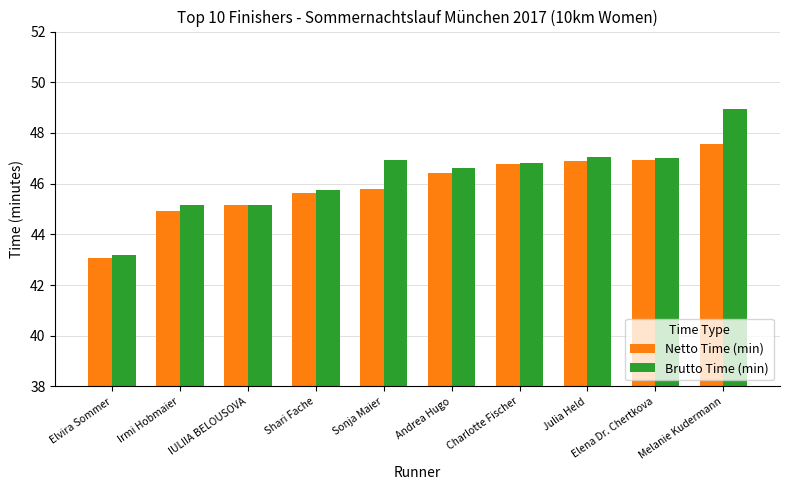

At which category does the chart reach its minimum across all series?

Elvira Sommer